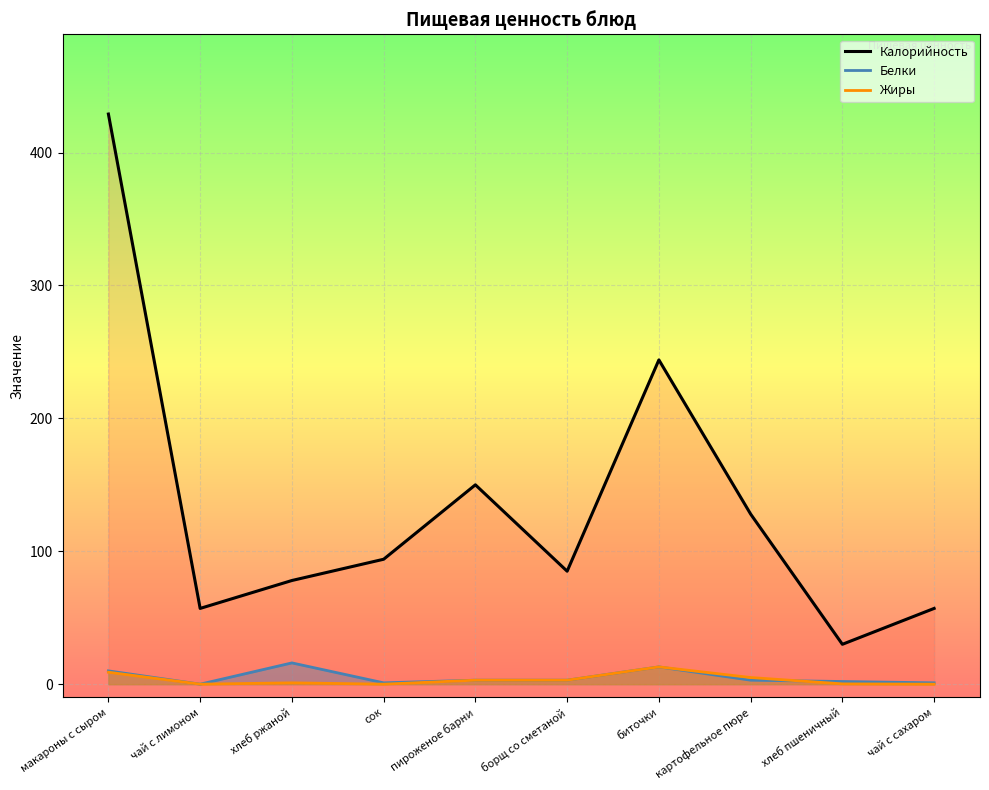

At which category does Калорийность reach its first local valley?

чай с лимоном